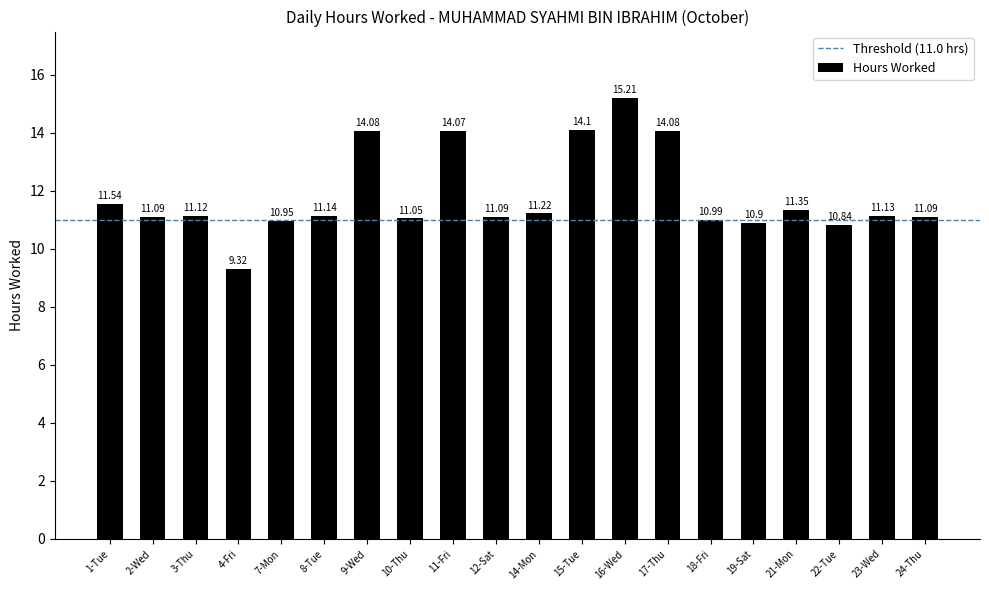

Are the bars horizontal?

No